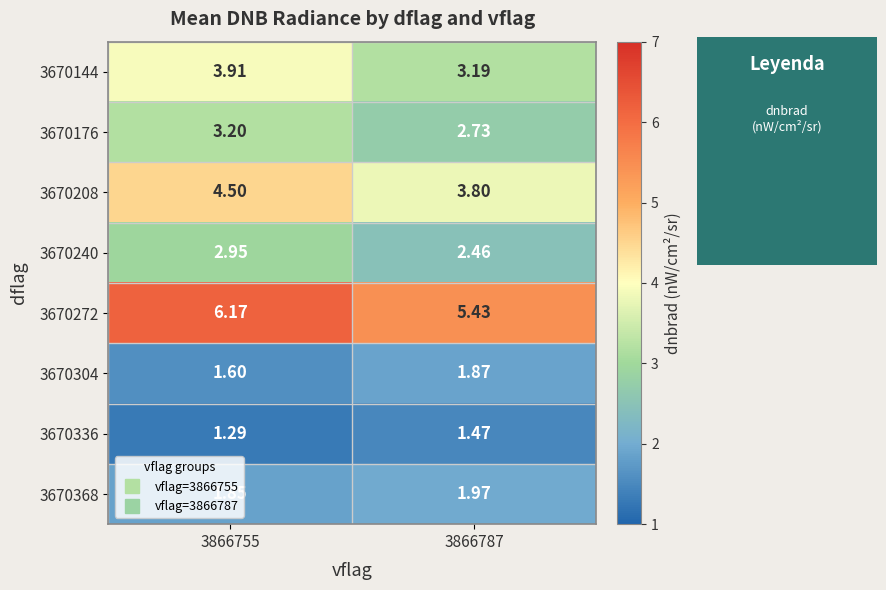

Is the value of 3670304 at 3866755 greater than the value of 3670208 at 3866755?

No